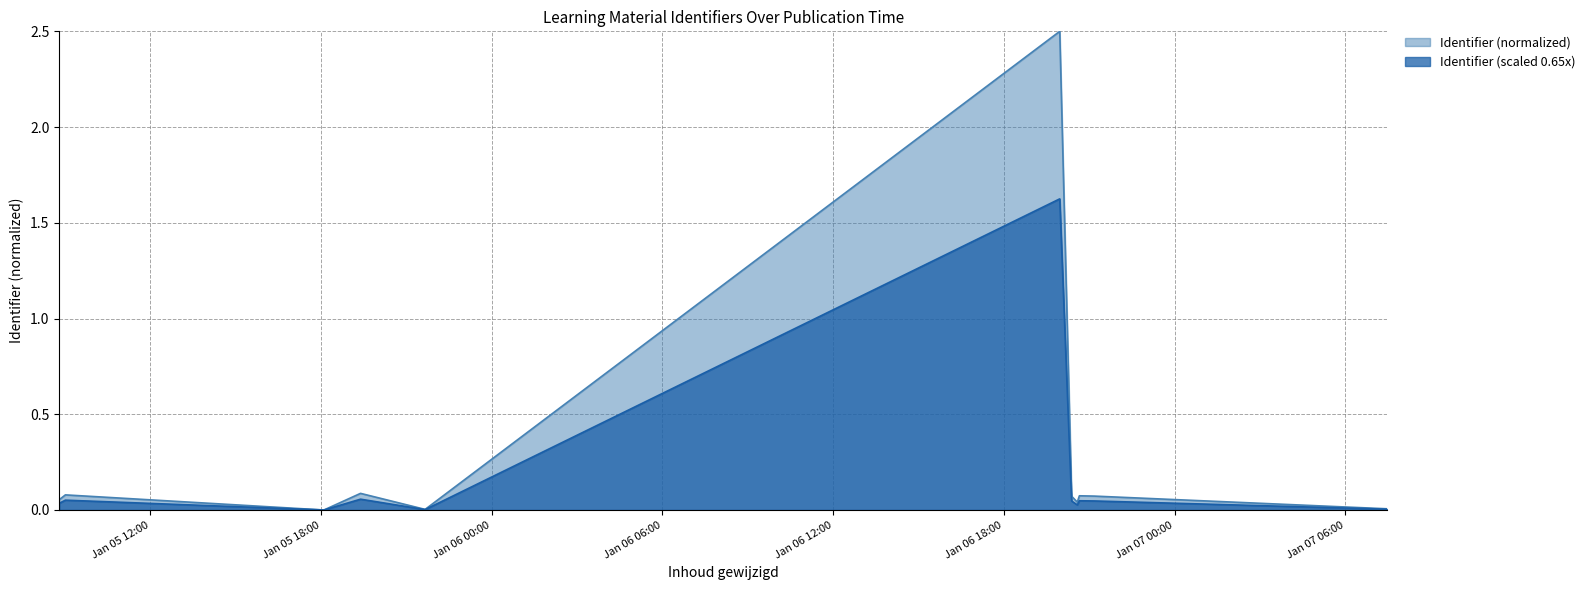

True or false: the data shows 0.1 at 2020-01-05 09:01:06.

False